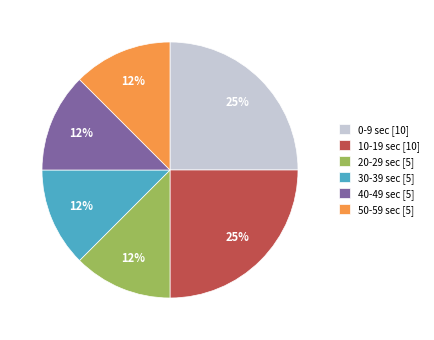

Approximately how many times larger is the value at 20-29 sec [5] compared to 40-49 sec [5]?

1.0